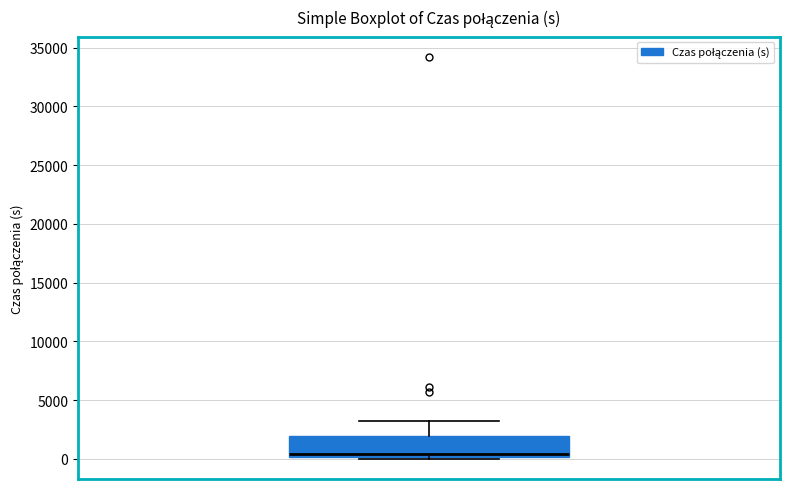

Transcribe this box plot: give where the median line is, the range the box spans, and where the two whiskers end, as read against the y-axis. The values are not printed on the chart, so give them approximately, as read against the axis.

median 500, box 0 to 2000, whiskers 0 (just below the box's lower edge) to 3000